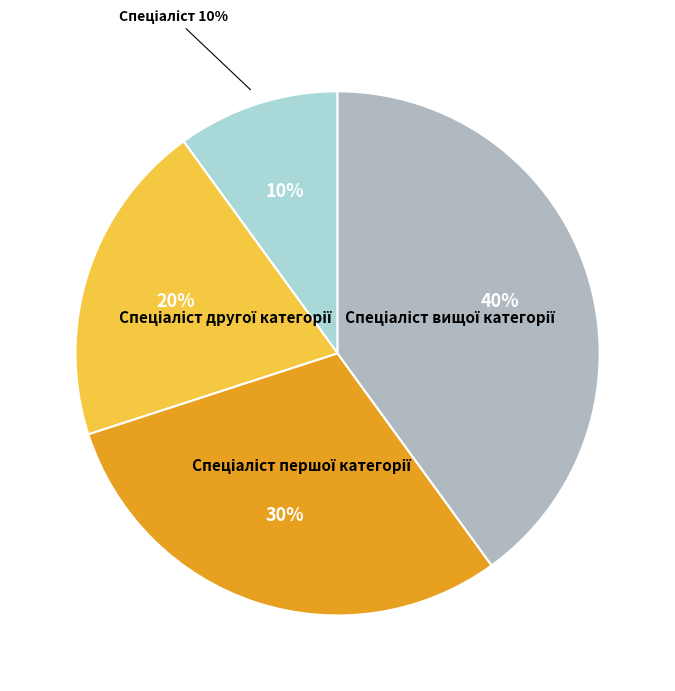

To the nearest percent, what percentage of the pie is Спеціаліст другої категорії?

20%